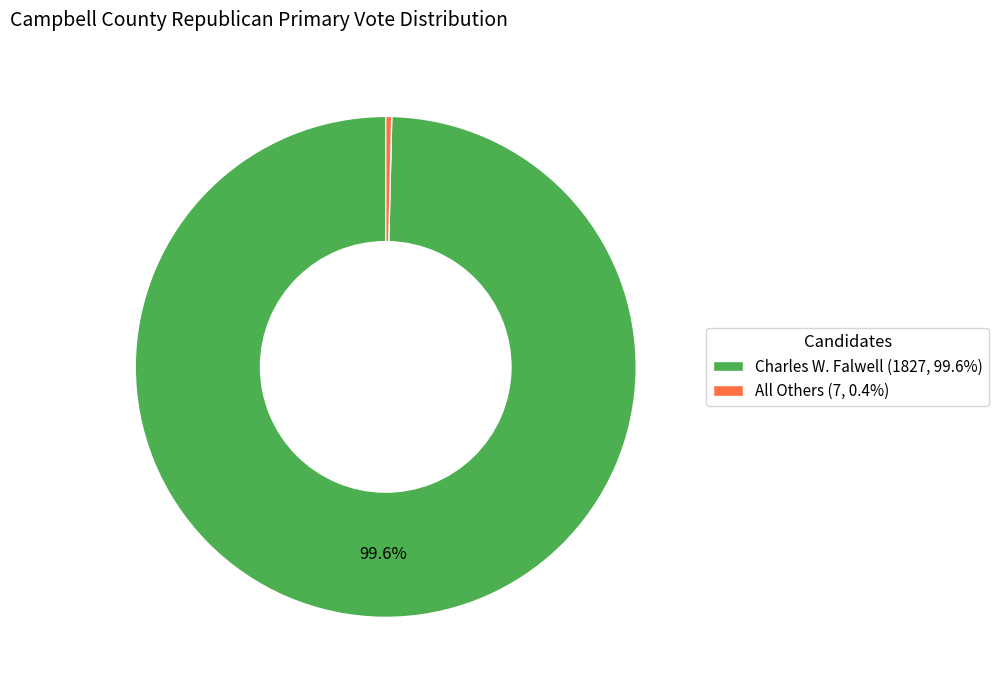

Which slice is the largest?

Charles W. Falwell